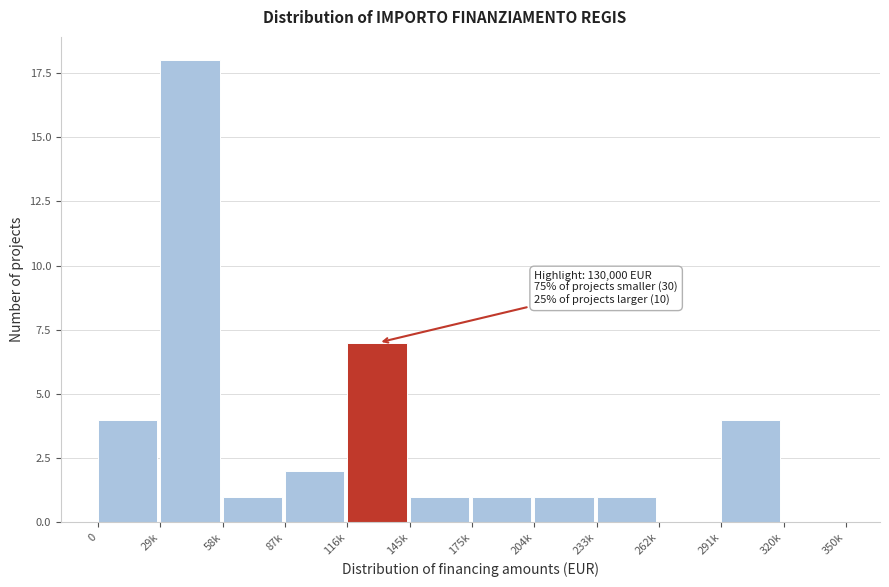

Which category has the highest value across all series?

29k